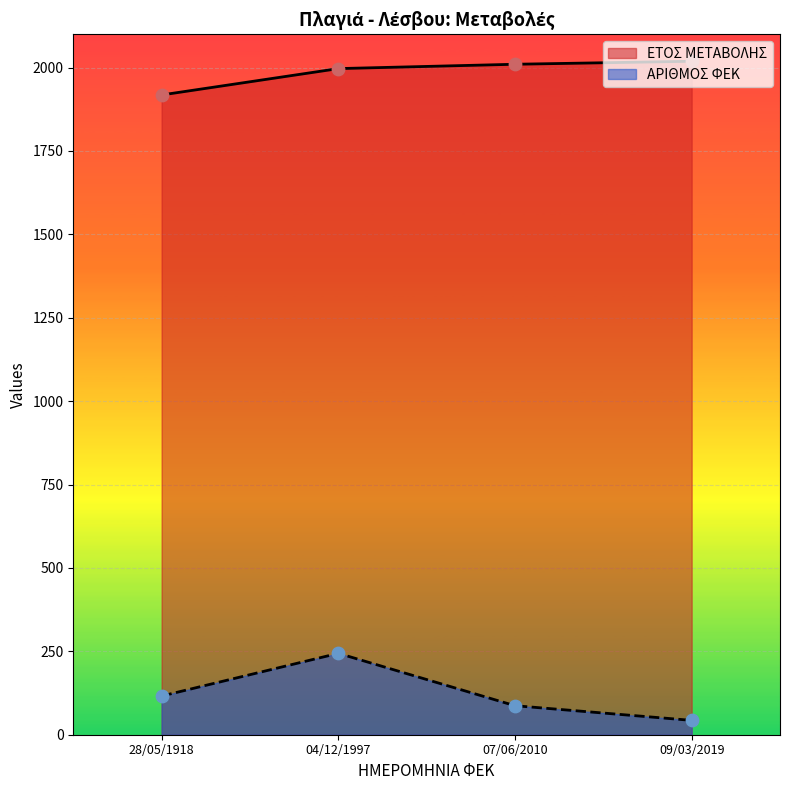

What is the total value across all series at 09/03/2019?

2062